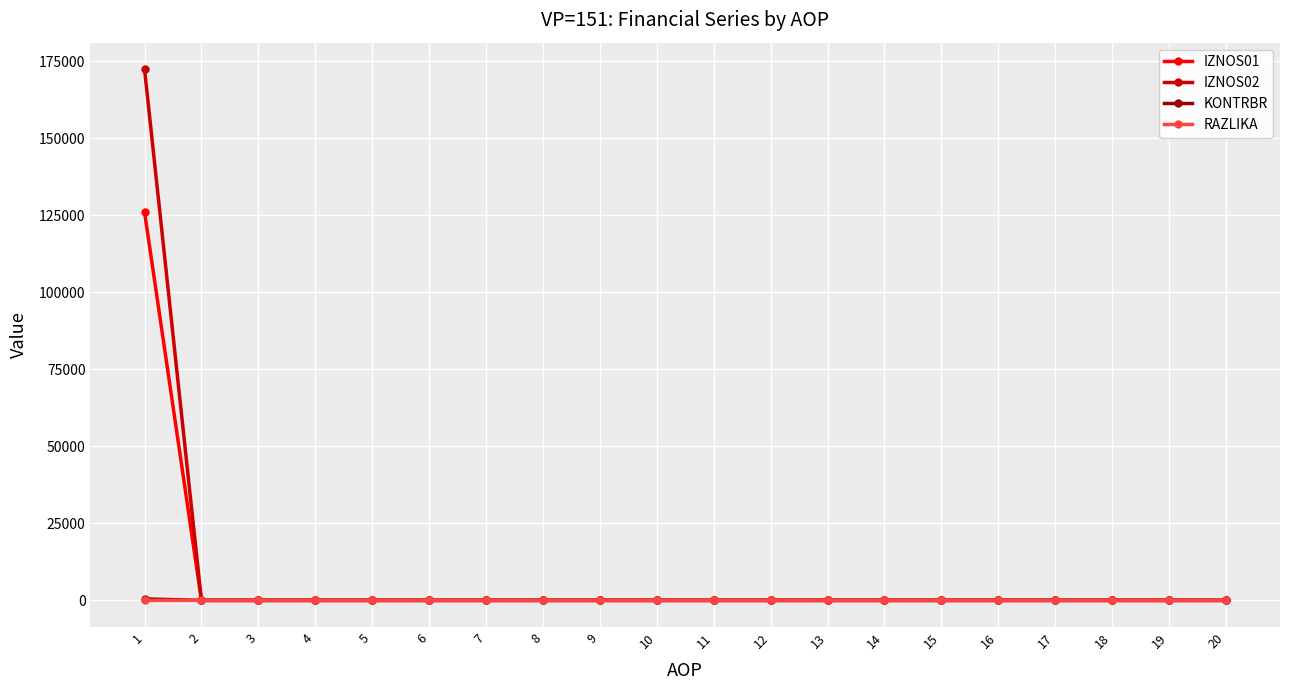

The value of IZNOS02 at 11 is 54075.6. True or false?

False